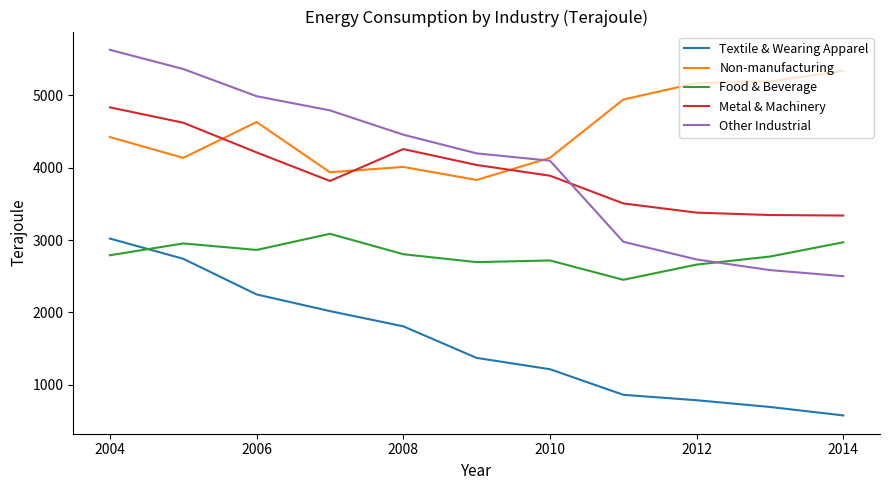

How many intersections are there between Other Industrial and Food & Beverage?

1